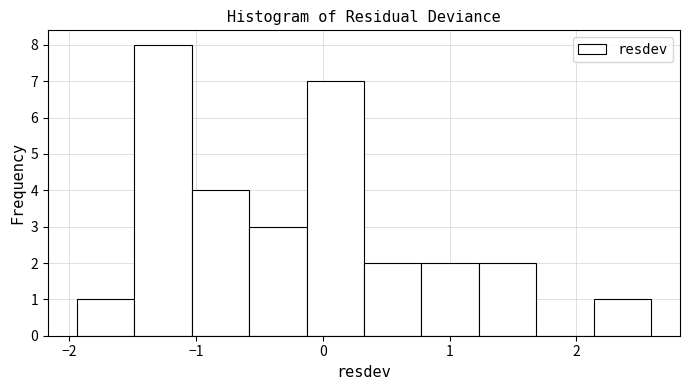

What is the height of the bar covering -0.1 to 0.3 on the x-axis? Neither the bar edges nor the heights are printed on the chart, so give them approximately, as read against the axes.

7